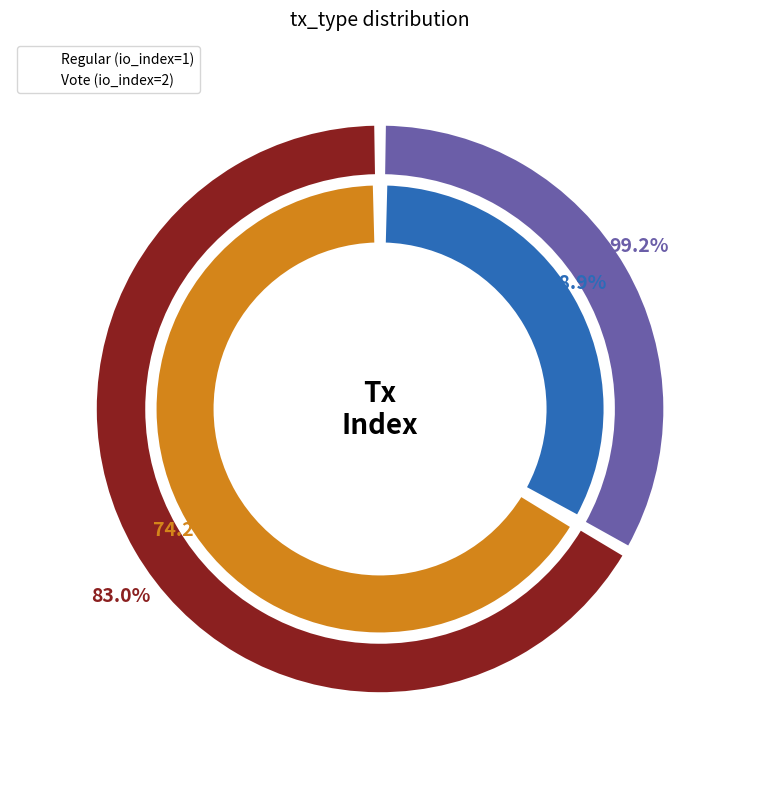

How many segments does this pie chart have?

2